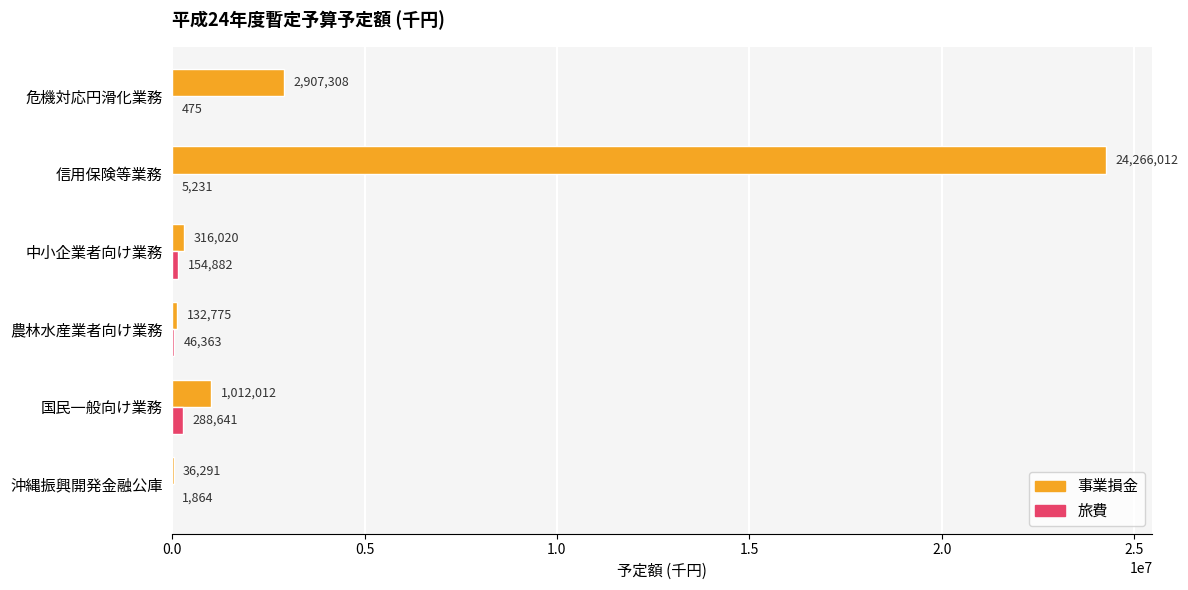

What value does the 事業損金 series have at 農林水産業者向け業務, to the nearest 50?

132800